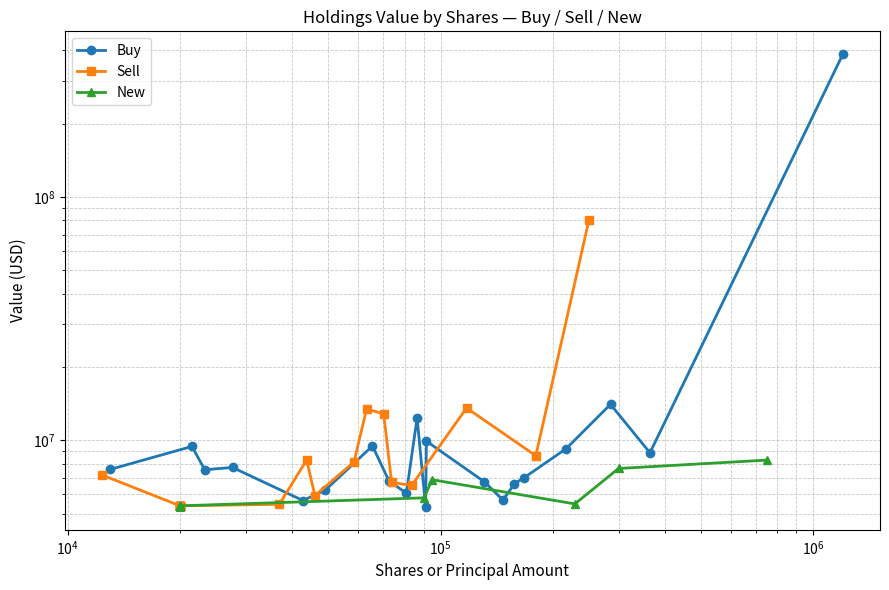

Rank the series by their maximum value, from lowest to highest.

New, Sell, Buy